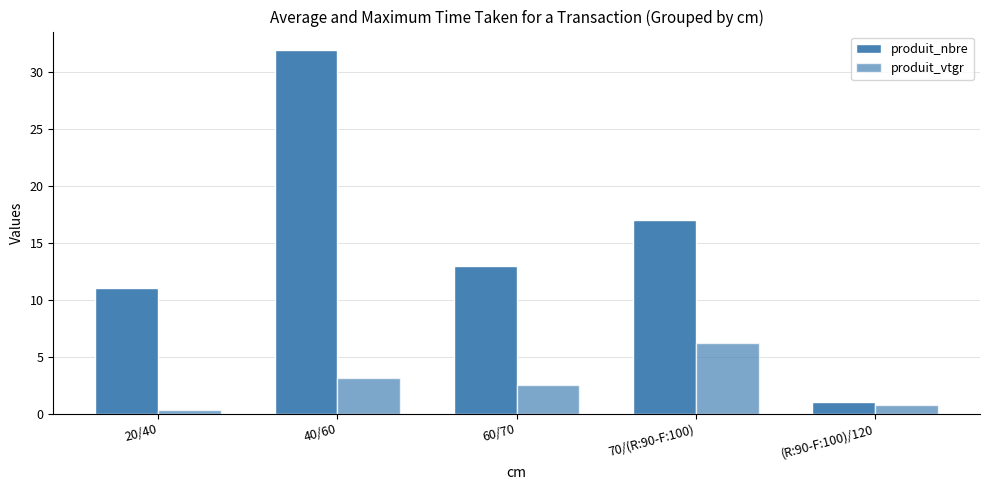

At which label is produit_nbre closest to 16?

70/(R:90-F:100)